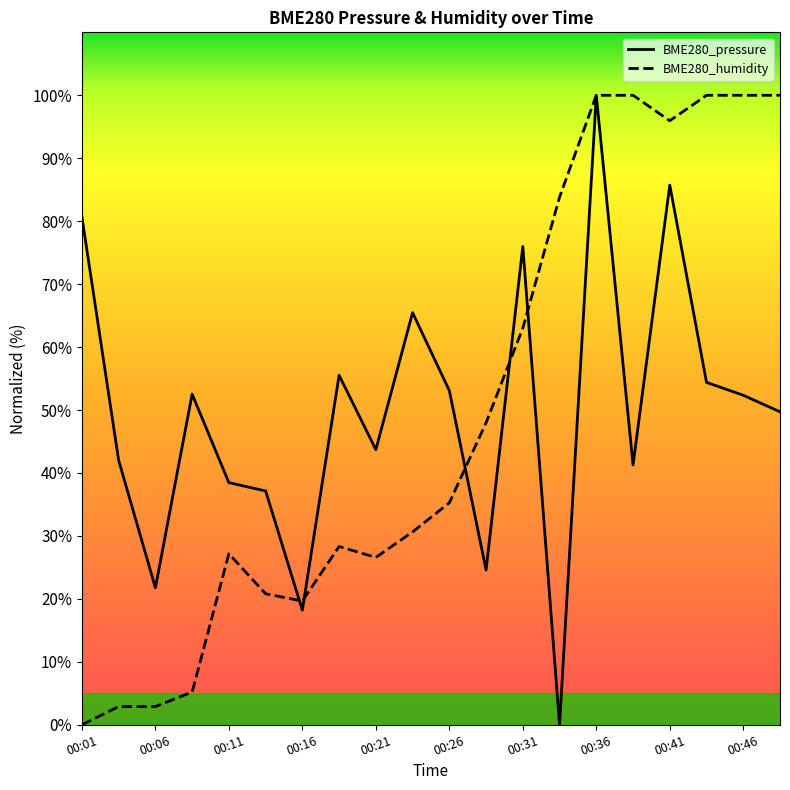

Which series ends up on top after the final intersection of BME280_humidity and BME280_pressure?

BME280_humidity